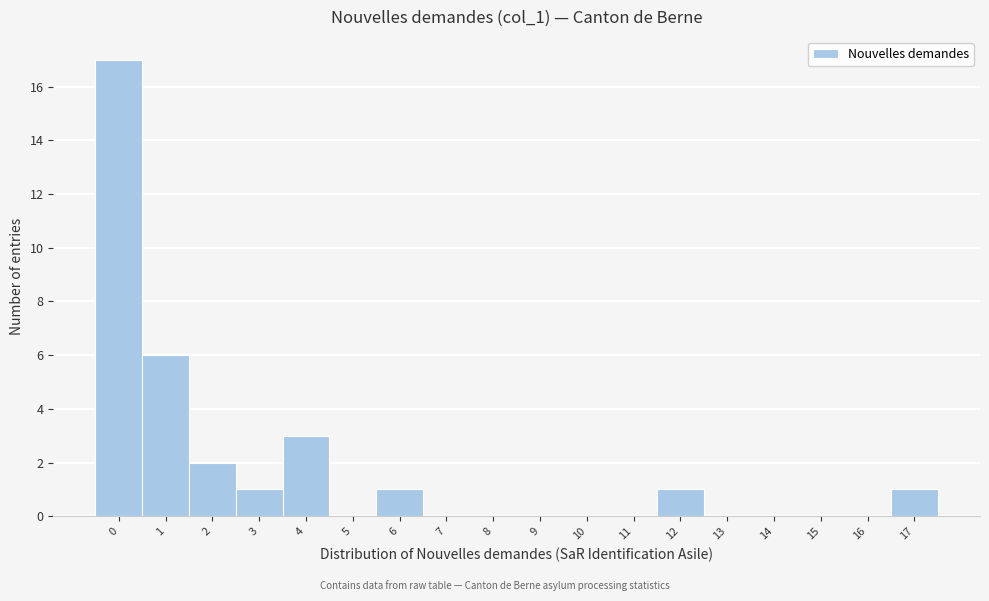

Reading left to right, what are all the values shown in this chart?

0=17	1=6	2=2	3=1	4=3	5=0	6=1	7=0	8=0	9=0	10=0	11=0	12=1	13=0	14=0	15=0	16=0	17=1